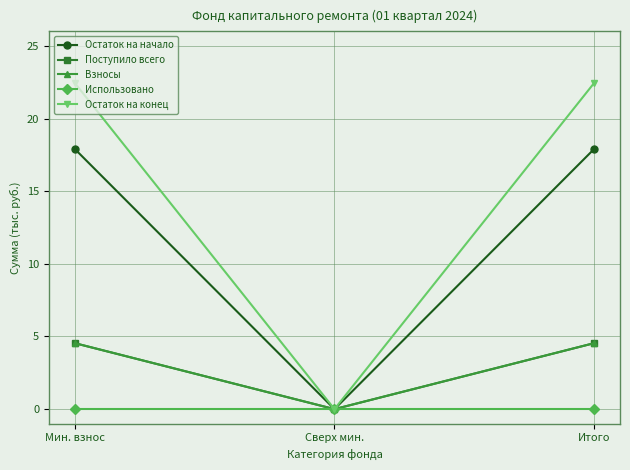

How many values in the Остаток на конец series exceed 22?

2